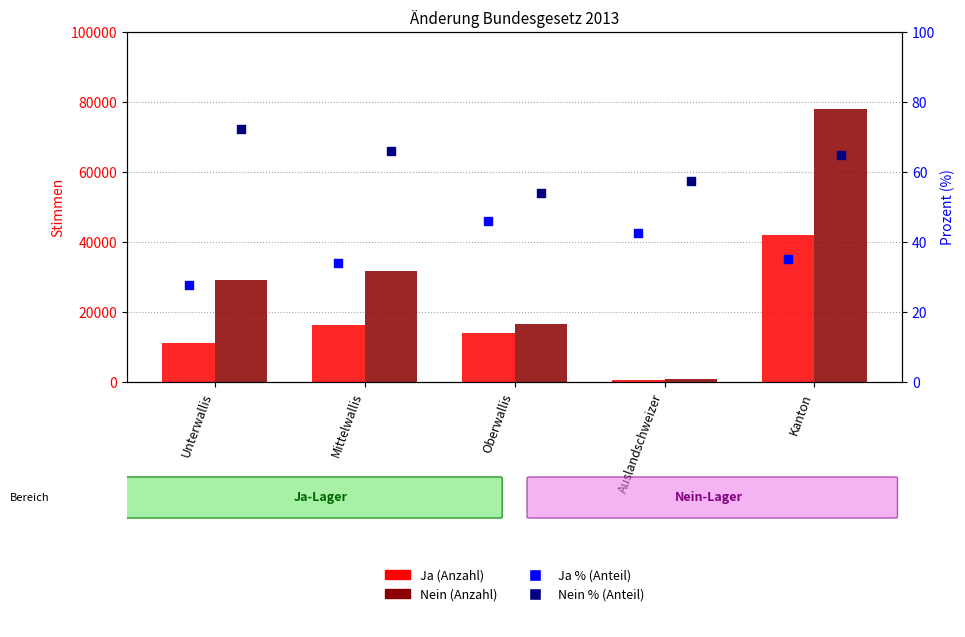

What are all the series names shown in the legend?

Ja, Nein, Ja %, Nein %